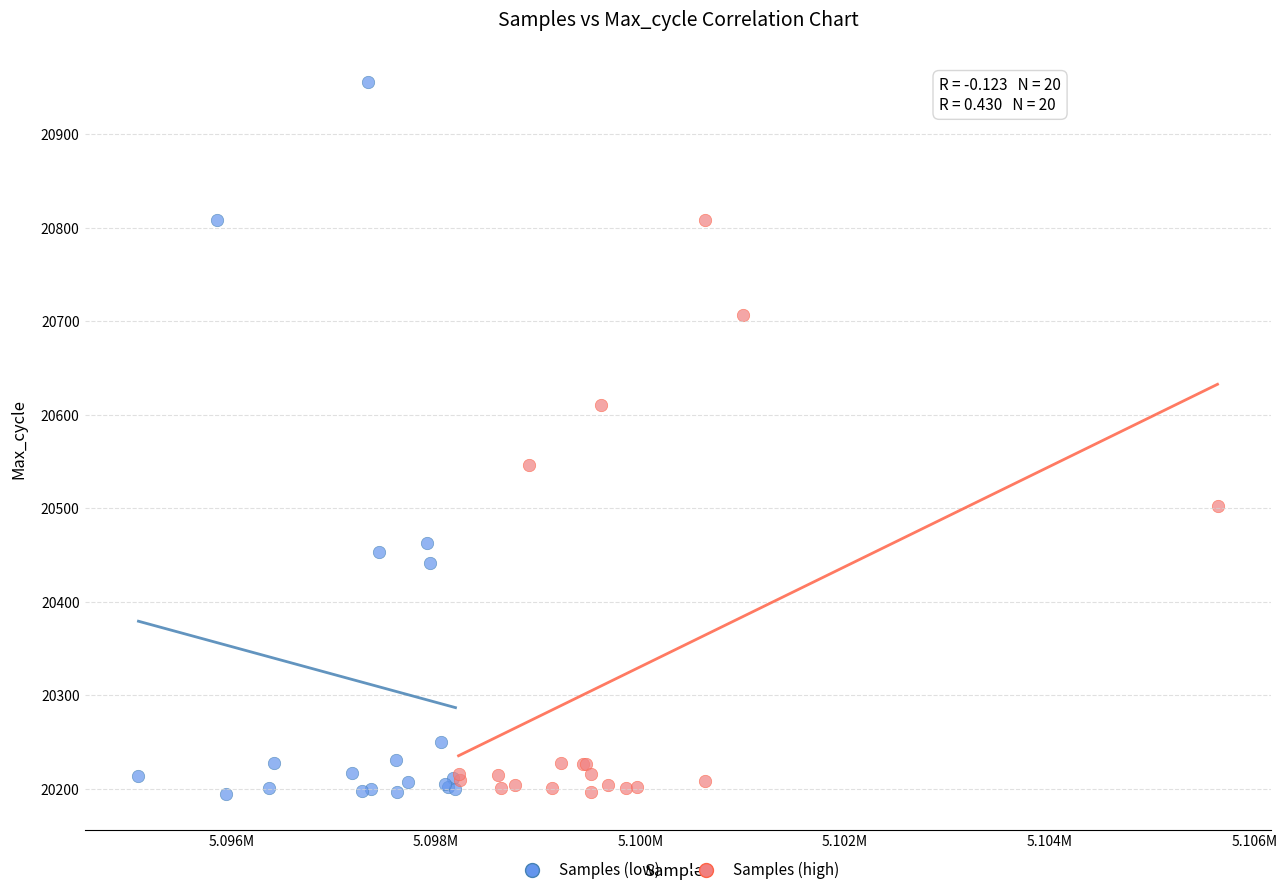

What are all the series names shown in the legend?

Samples (low), Samples (high)